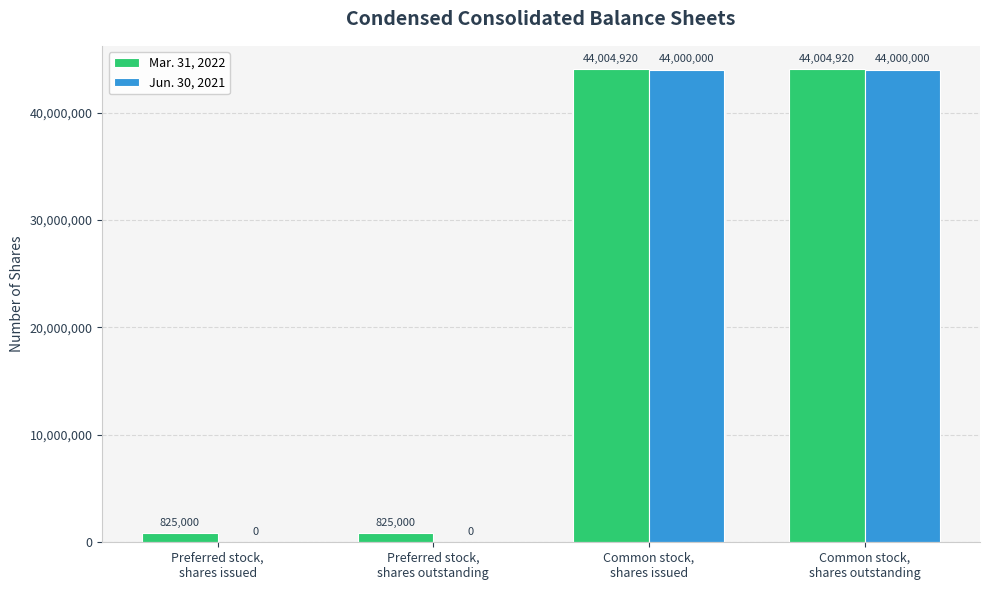

Are the bars horizontal?

No